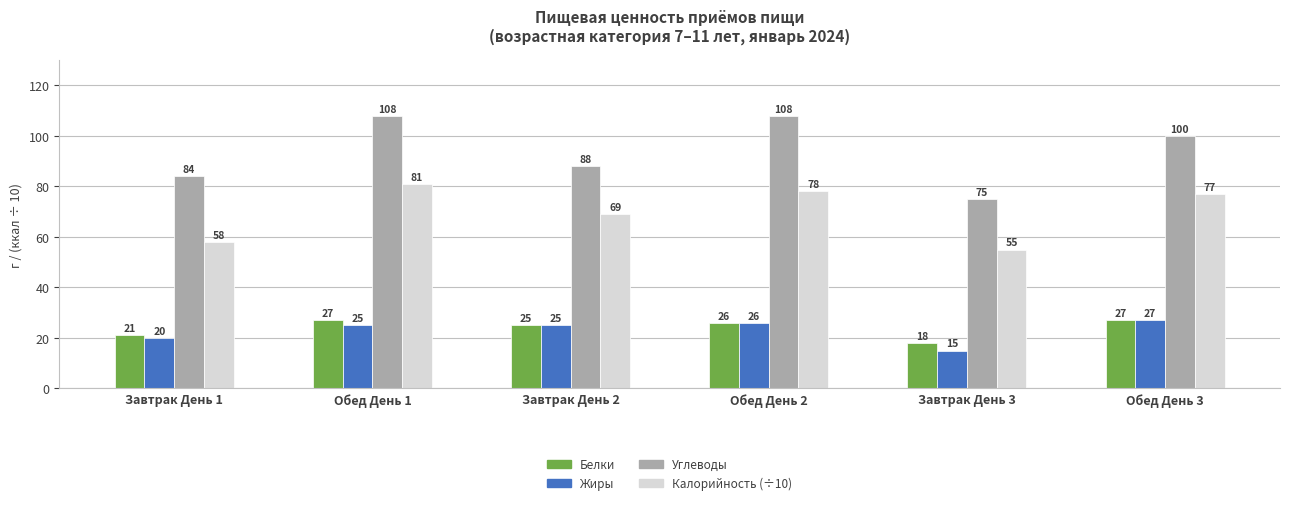

Is it true that Жиры equals 20 at Завтрак День 1?

True